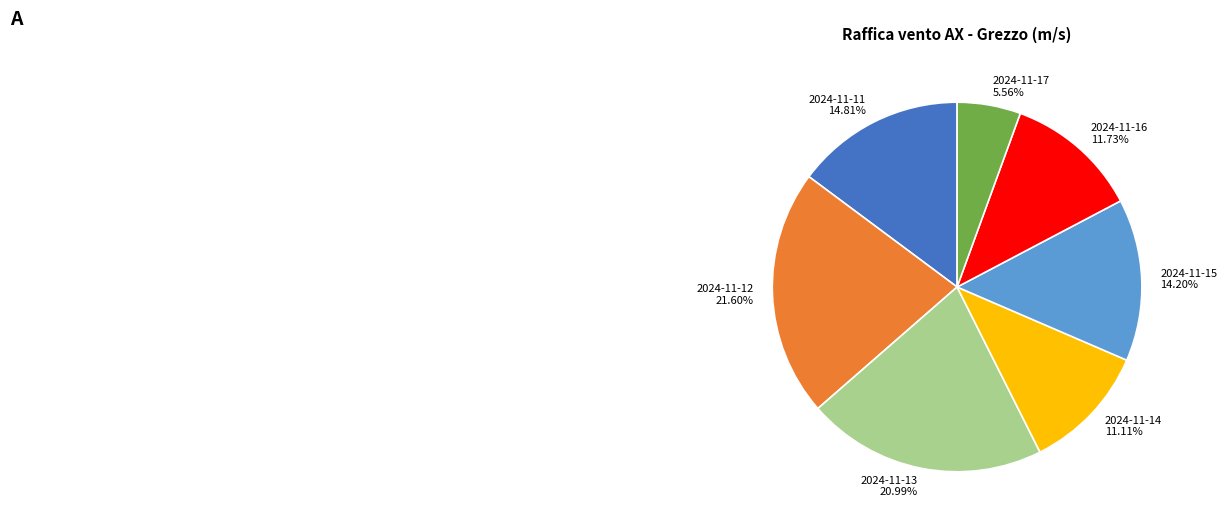

Rank the categories by value from lowest to highest.

2024-11-17, 2024-11-14, 2024-11-16, 2024-11-15, 2024-11-11, 2024-11-13, 2024-11-12